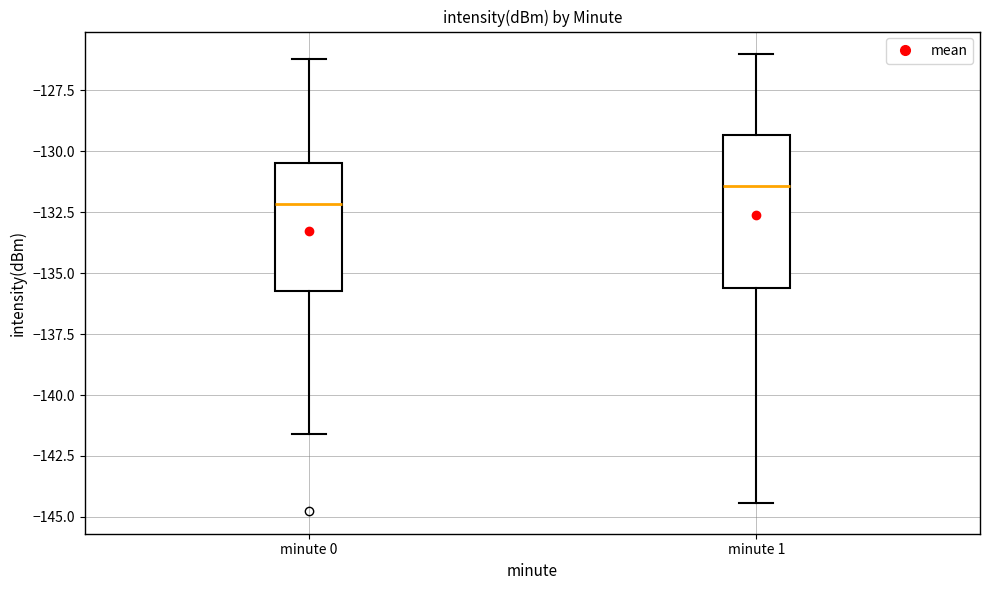

Which box's median line is the lowest?

minute 0